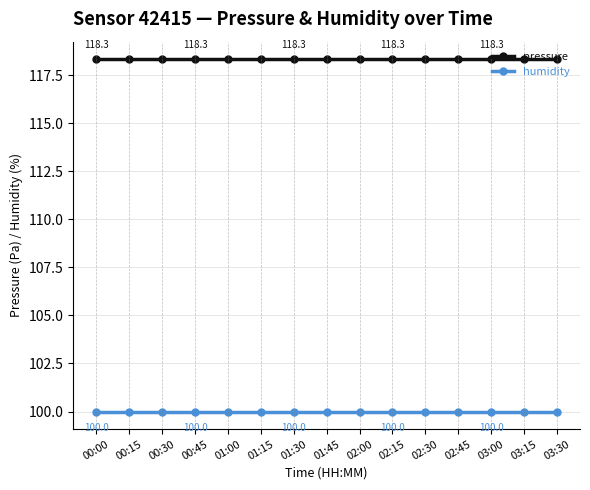

List the series in order of their overall mean, highest first.

pressure, humidity